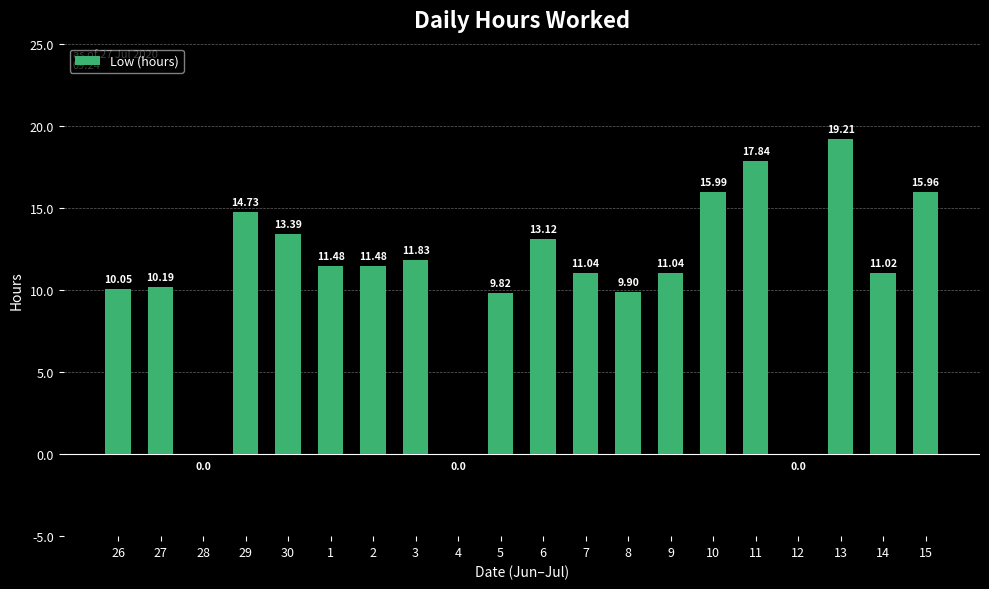

What is the approximate value at 15?

16.0